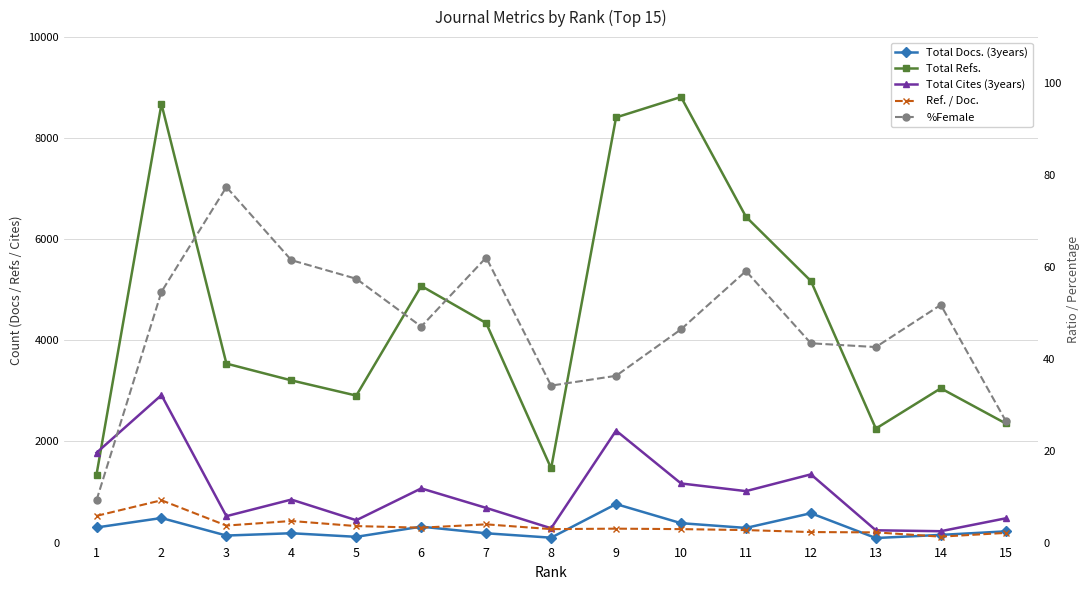

List the series in order of their peak value, highest first.

Total Refs., Total Cites (3years), Total Docs. (3years), %Female, Ref. / Doc.